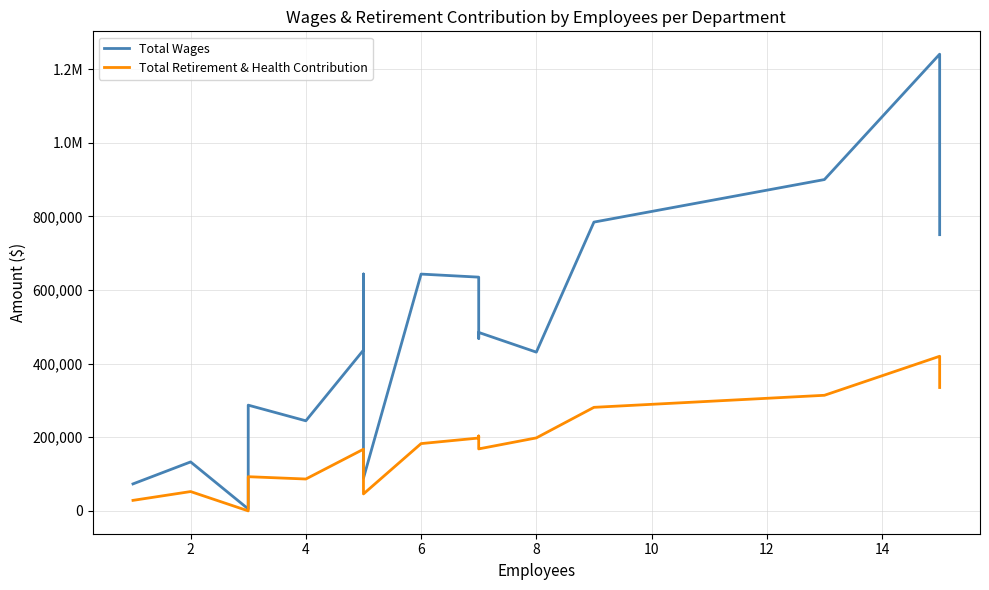

Which series has the largest total across all categories?

Total Wages